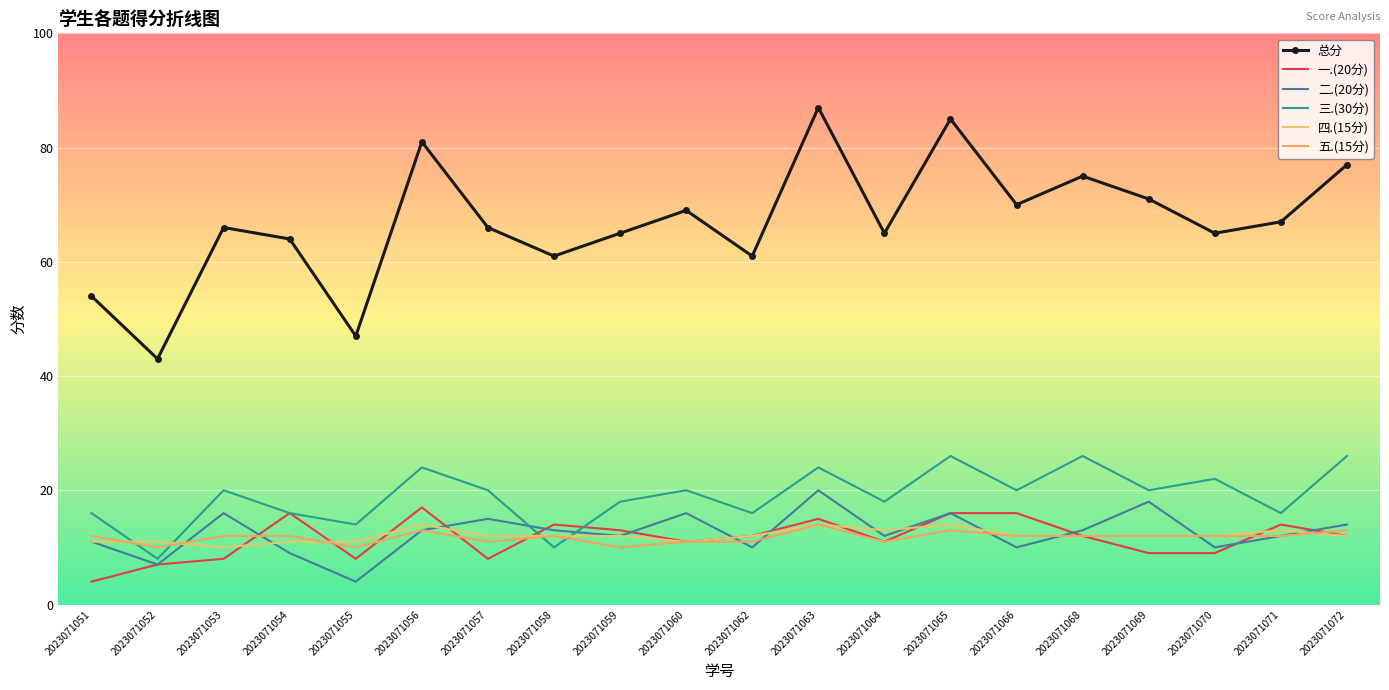

How many times do 四.(15分) and 二.(20分) cross each other?

11